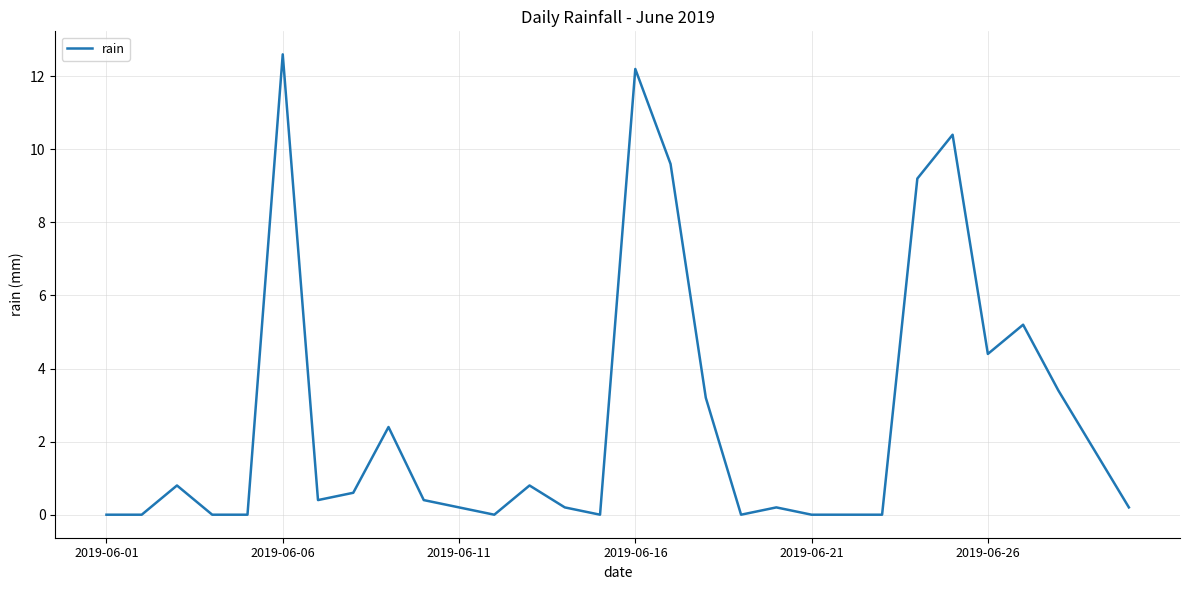

What is the difference between the second highest and second lowest values?

12.2